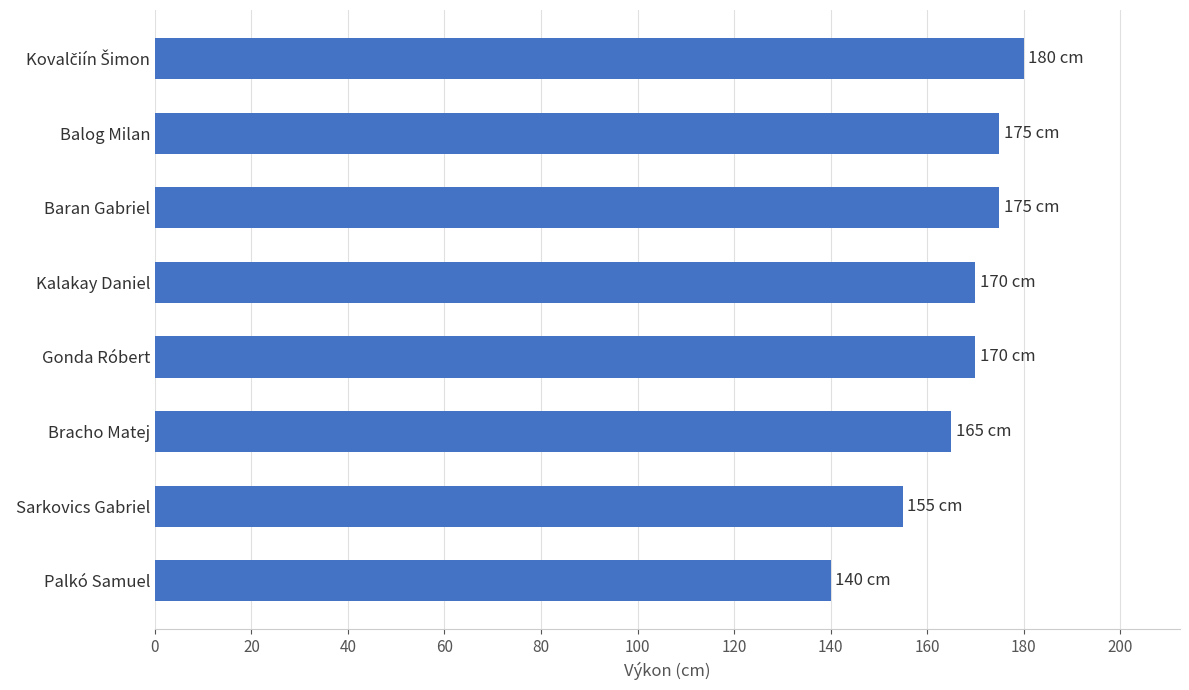

Which has a higher value, Baran Gabriel or Gonda Róbert?

Baran Gabriel